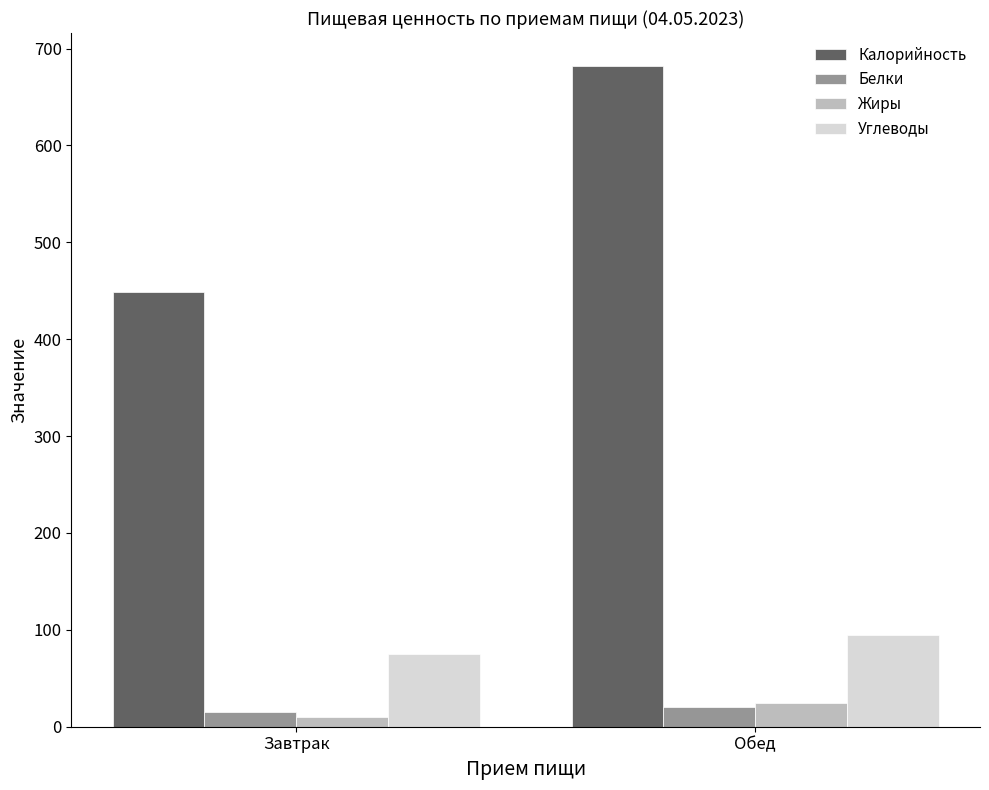

Which series has the widest spread of values?

Калорийность